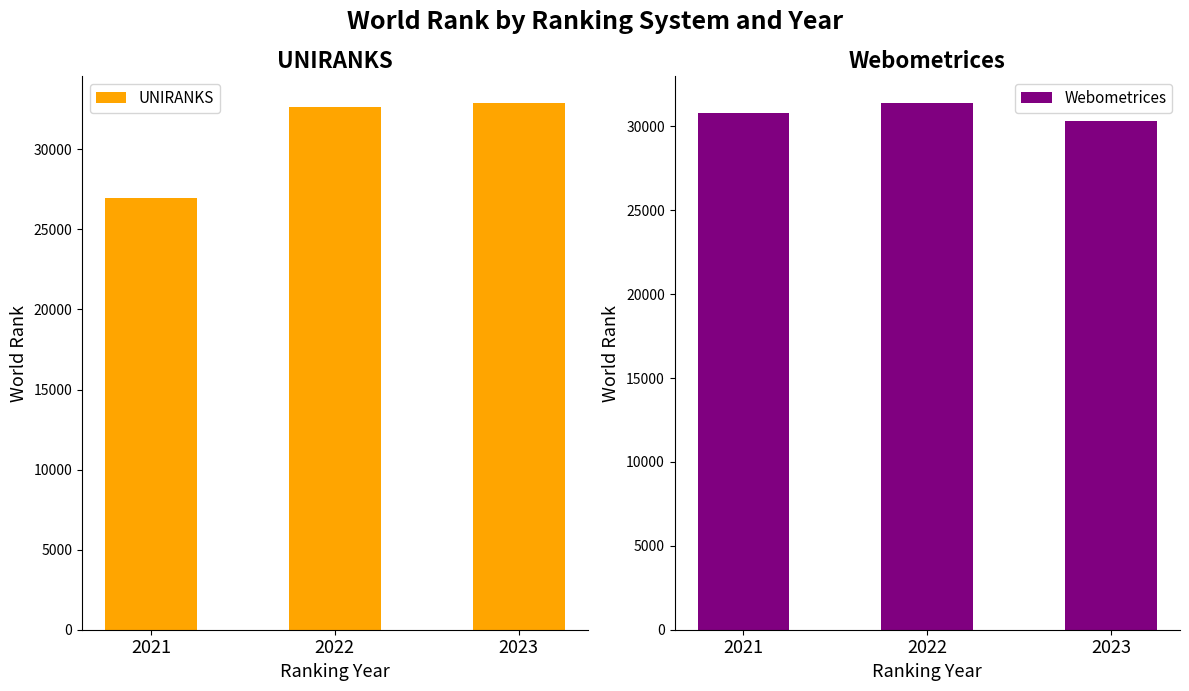

What is the smallest value displayed?

26958